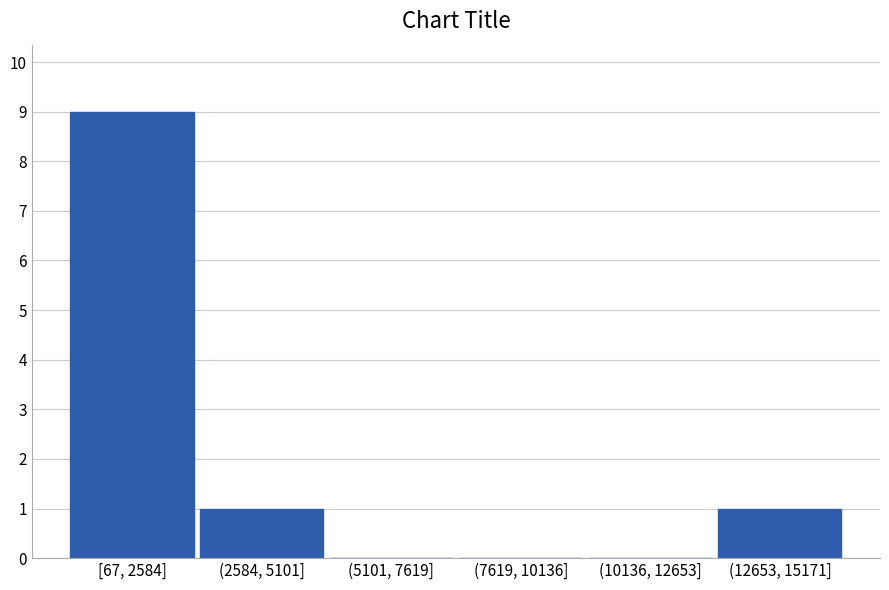

Reading right to left, list all the values displayed in this chart.

(12653, 15171]=1	(10136, 12653]=0	(7619, 10136]=0	(5101, 7619]=0	(2584, 5101]=1	[67, 2584]=9